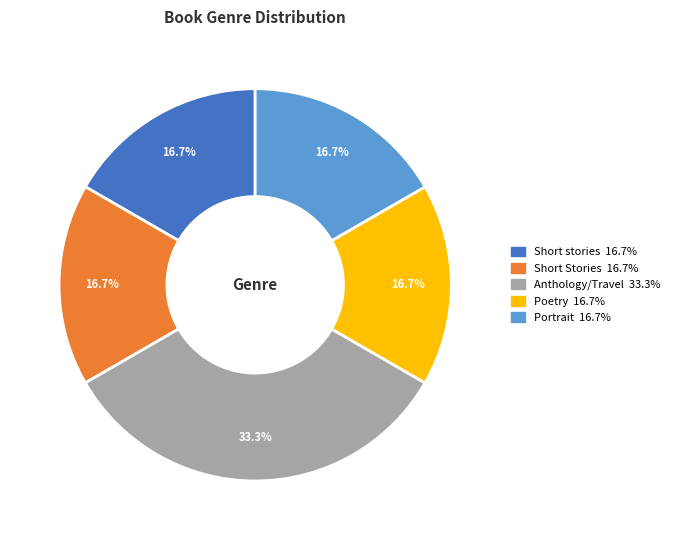

What percentage is the Anthology/Travel slice, to the nearest percent?

33%